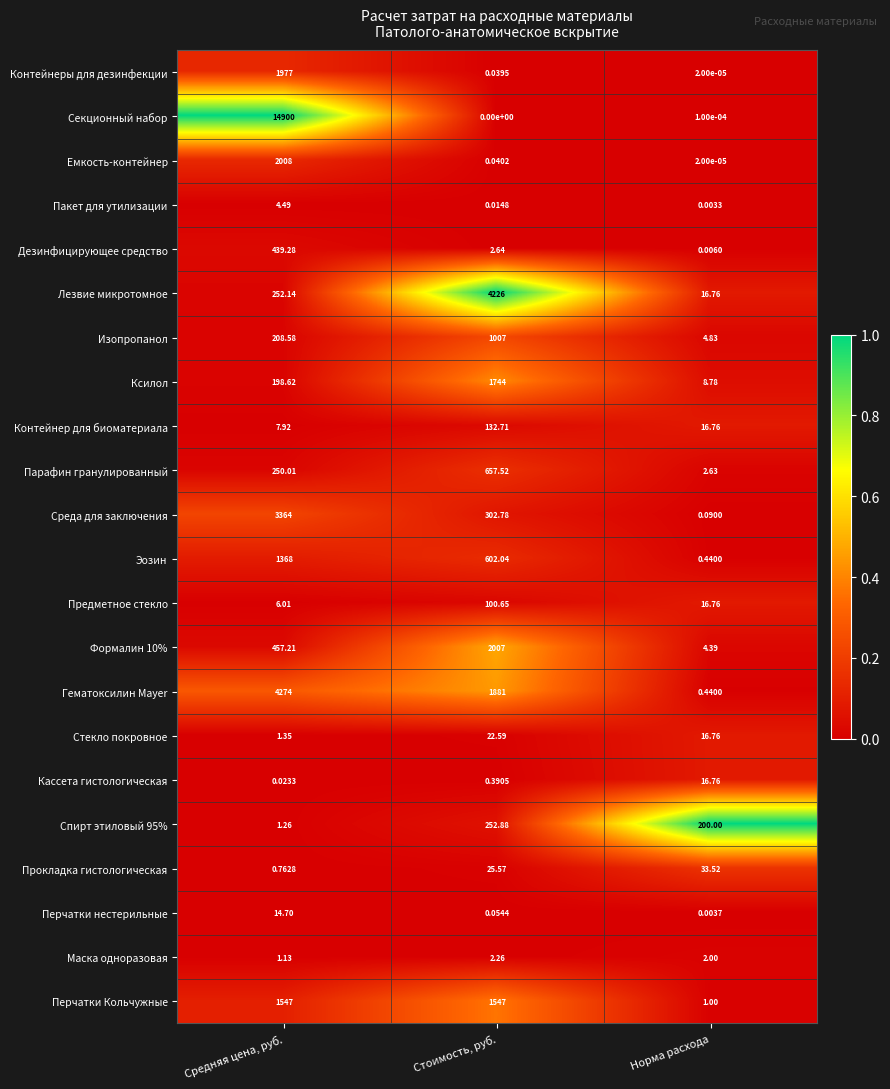

Which series has the largest total across all categories?

Секционный набор